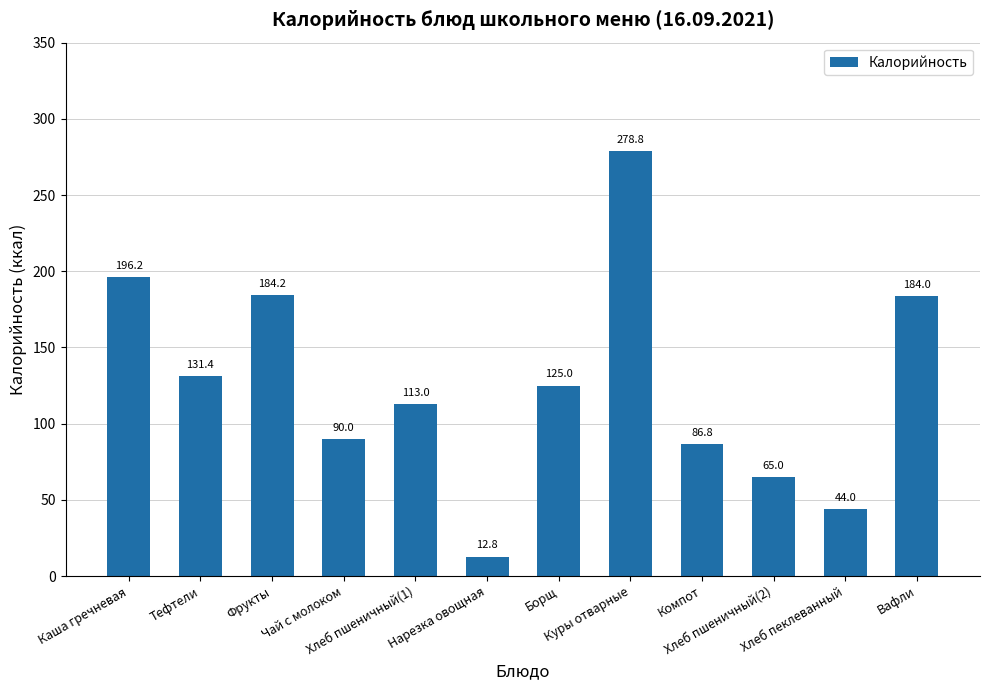

What is the maximum value shown in the chart?

278.8